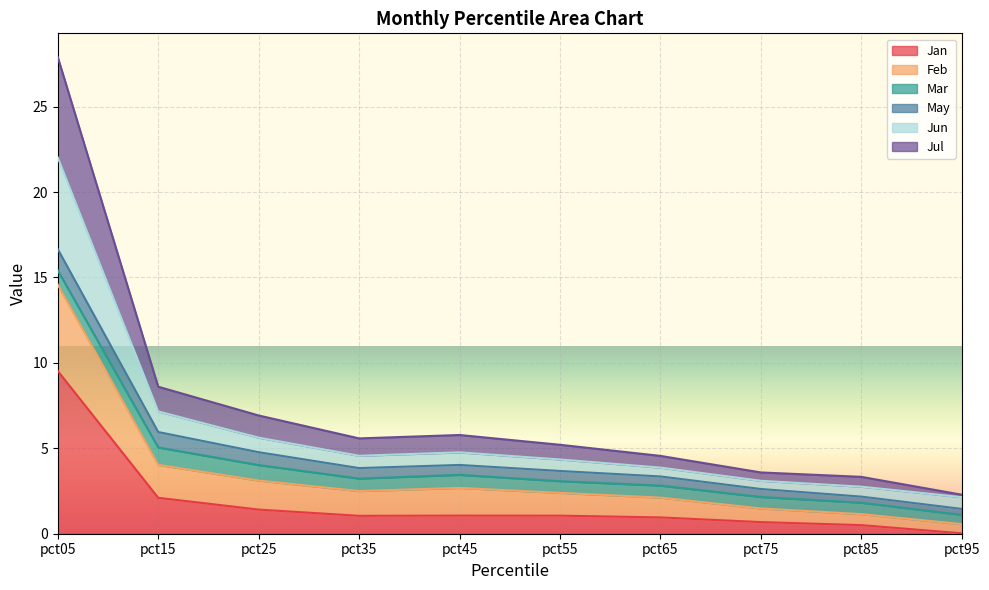

What is the total value across all series at pct25?

6.9